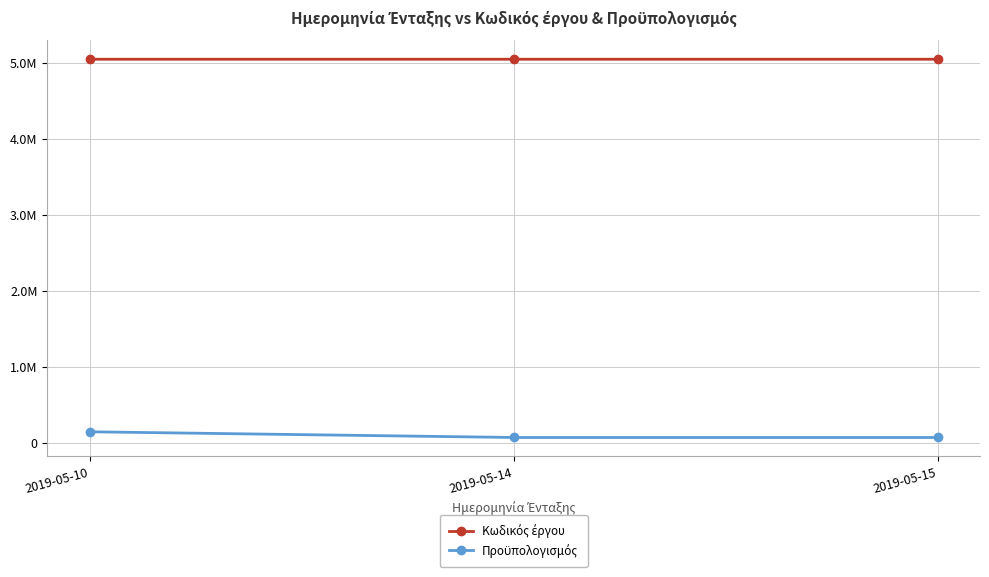

Does the chart have visible grid lines?

Yes